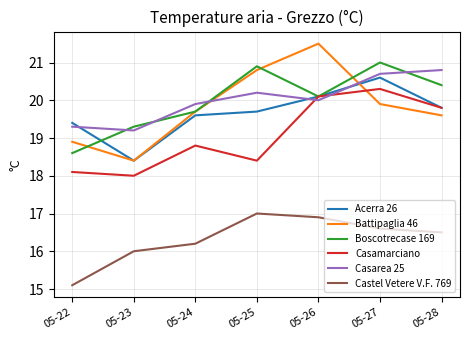

After their last crossing, which series has the higher values: Boscotrecase 169 or Battipaglia 46?

Boscotrecase 169